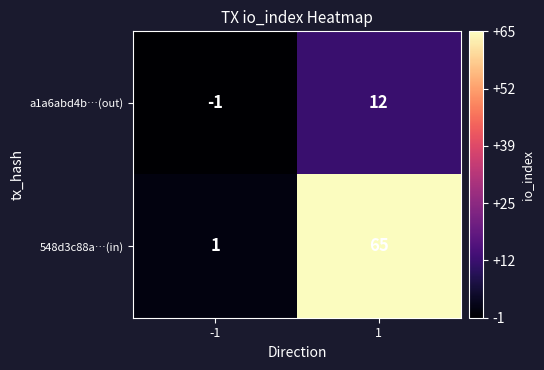

At which category does the chart reach its minimum across all series?

-1